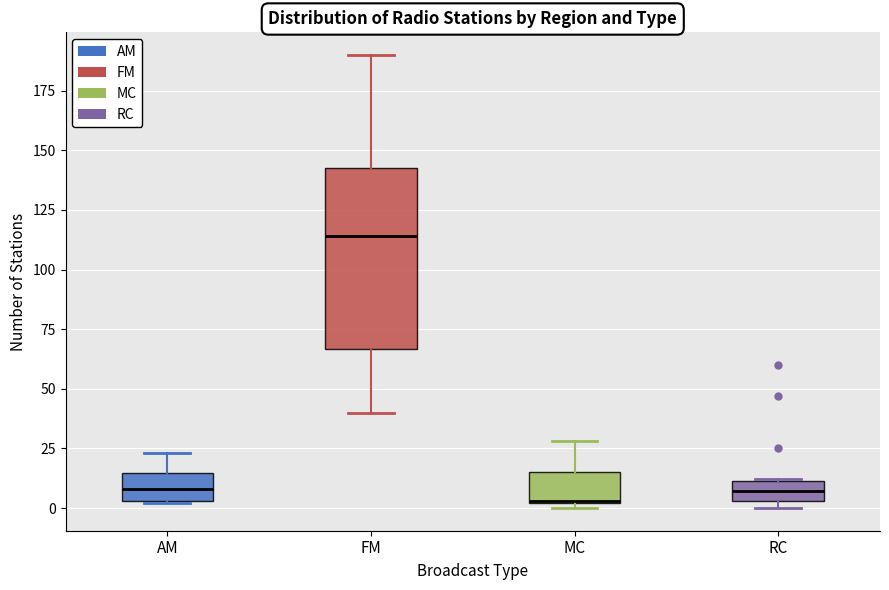

Where is the upper edge of the box for RC on the y-axis? The values are not printed on the chart, so give them approximately, as read against the axis.

10